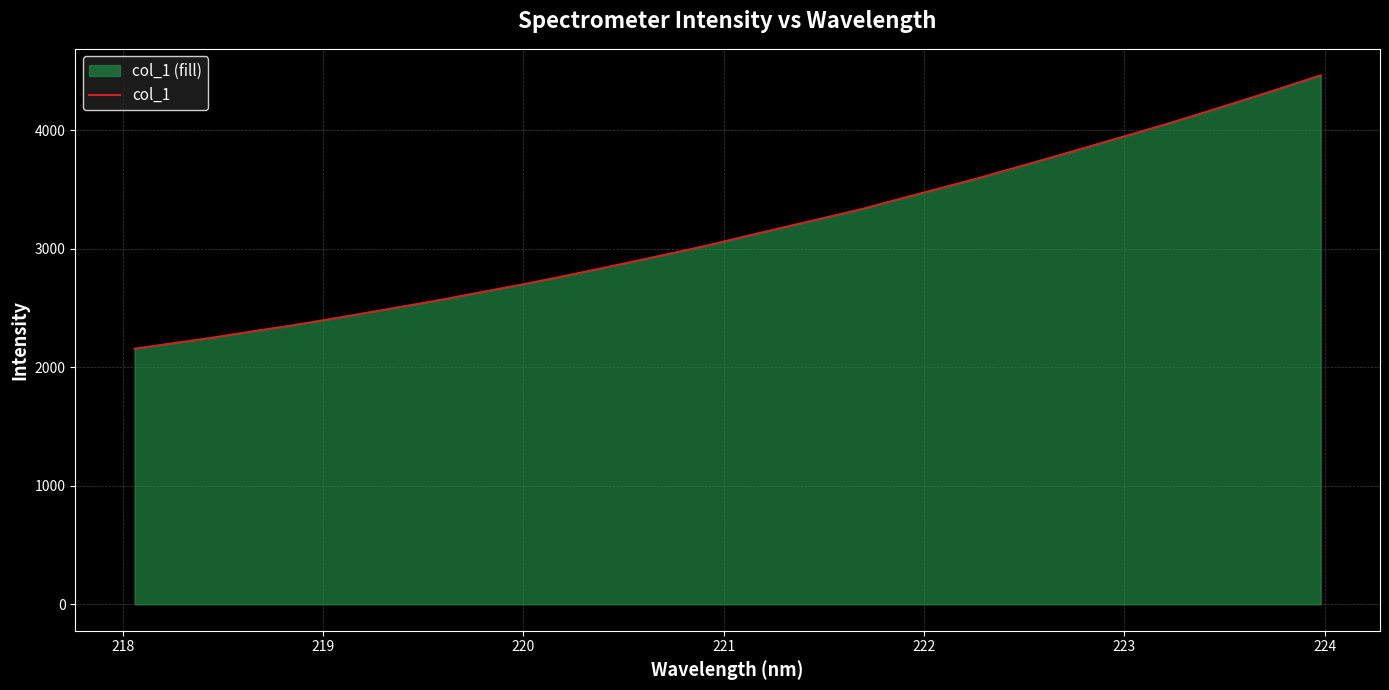

What is the maximum value shown in the chart?

4466.0